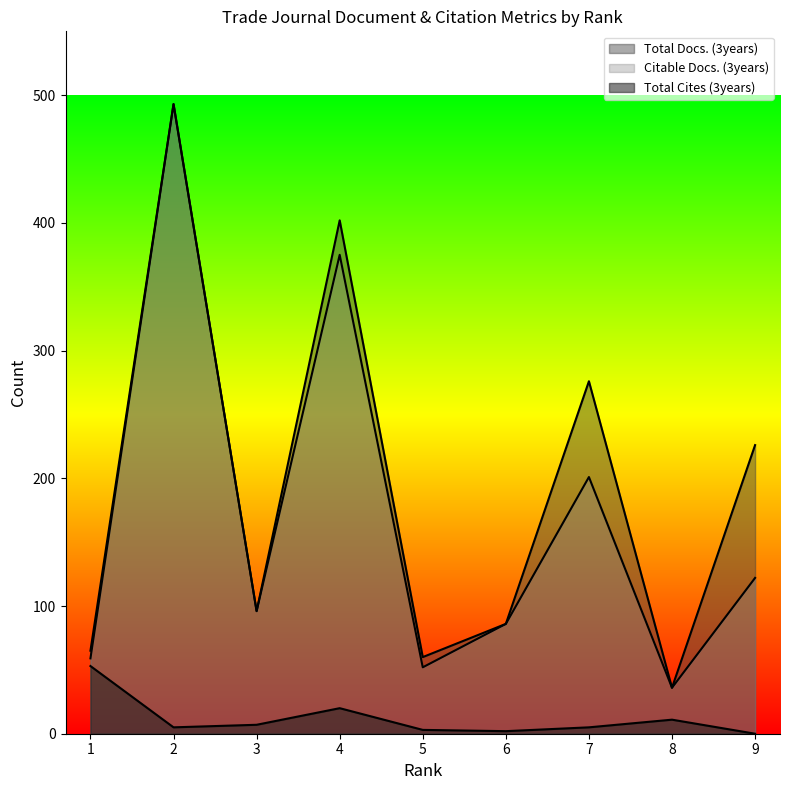

True or false: Citable Docs. (3years) and Total Docs. (3years) intersect in this chart.

False